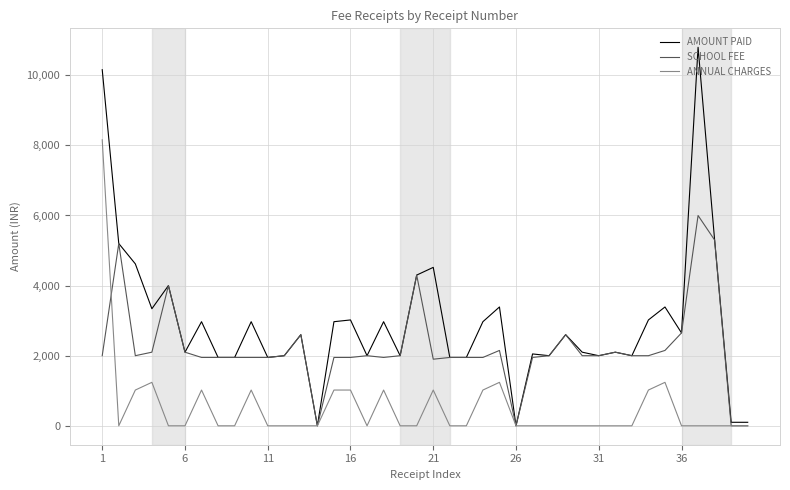

What is the maximum value for AMOUNT PAID?

10800